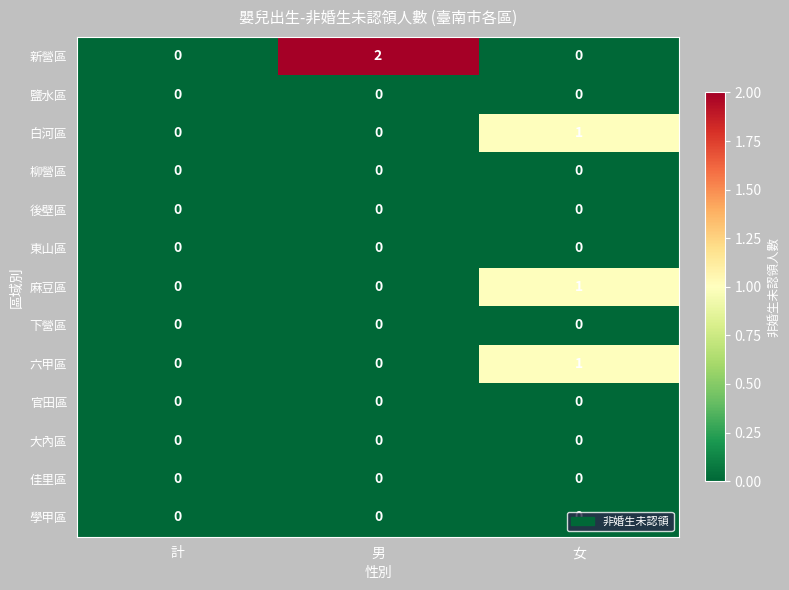

Is it true that 學甲區 equals 0 at 女?

True